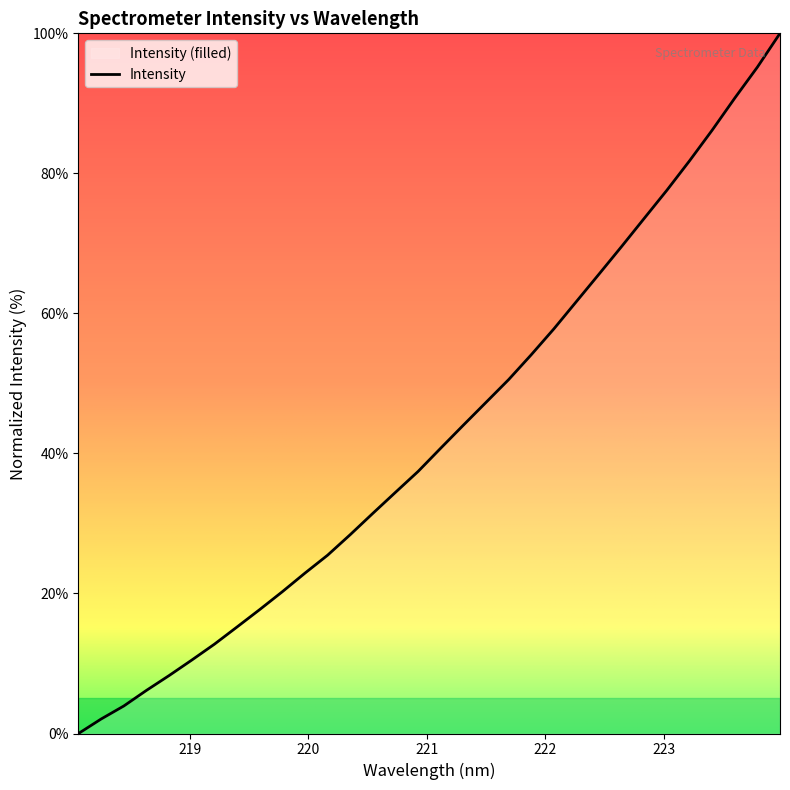

Is it true that the value at 223.5987 is 90.8?

True